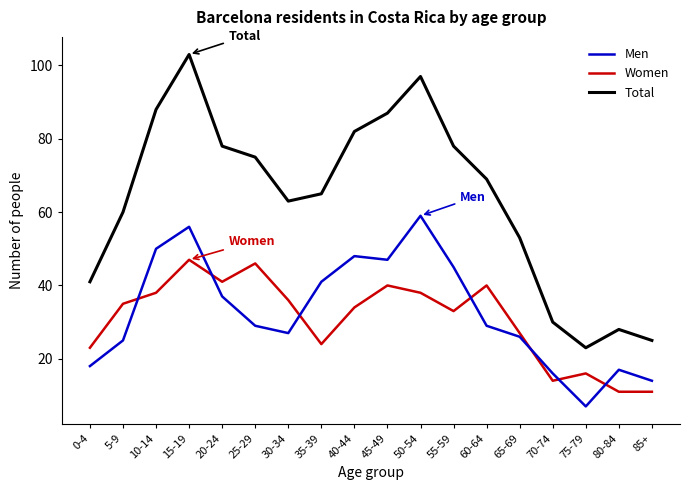

Which series has the largest total across all categories?

Total